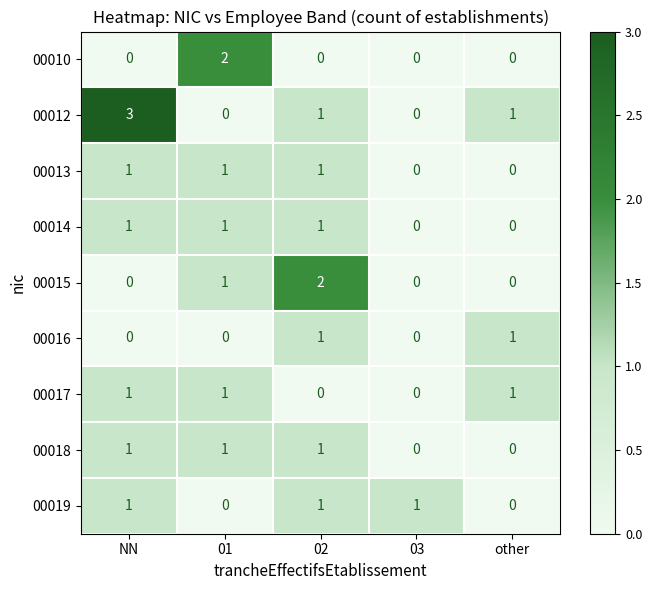

How many 00015 values are between 0 and 1?

4